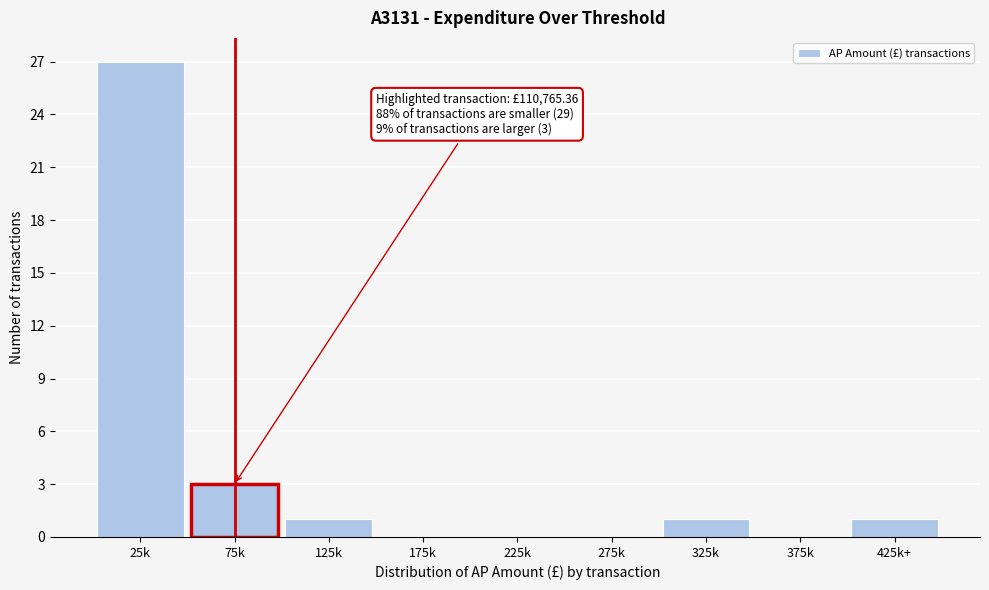

Reading left to right, what are all the values shown in this chart?

25k=27	75k=3	125k=1	175k=0	225k=0	275k=0	325k=1	375k=0	425k+=1